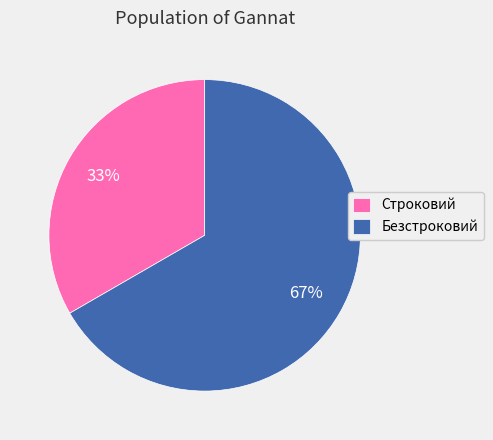

What percentage is the Строковий slice, to the nearest percent?

33%